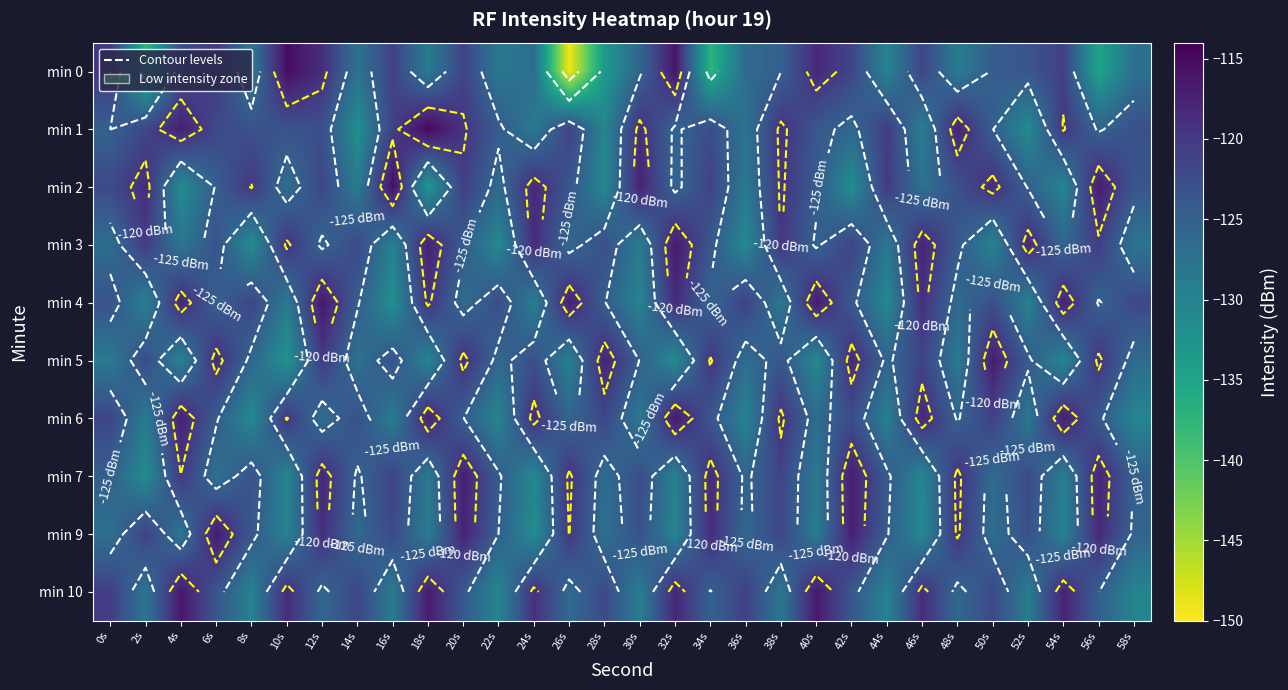

The value of min 5 at 16s is -81.3. True or false?

False